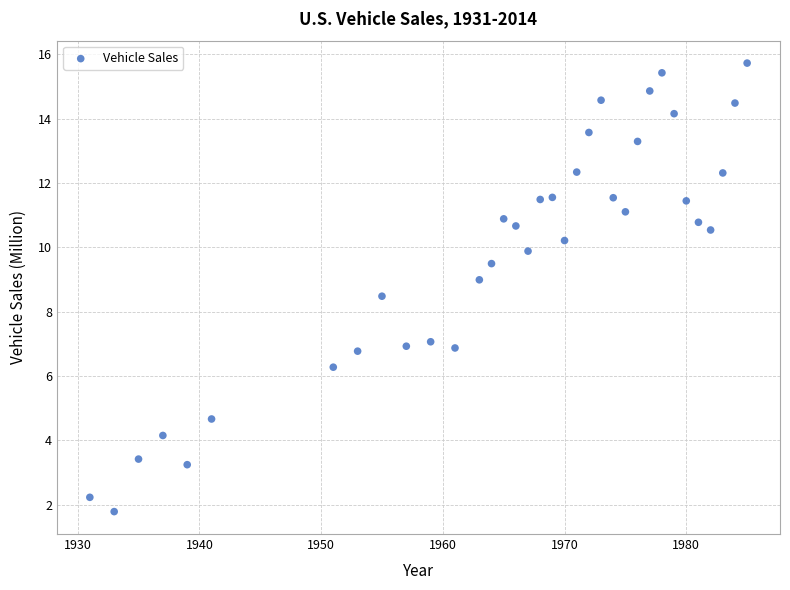

What Y value in the scatter plot is closest to 8?

8.5